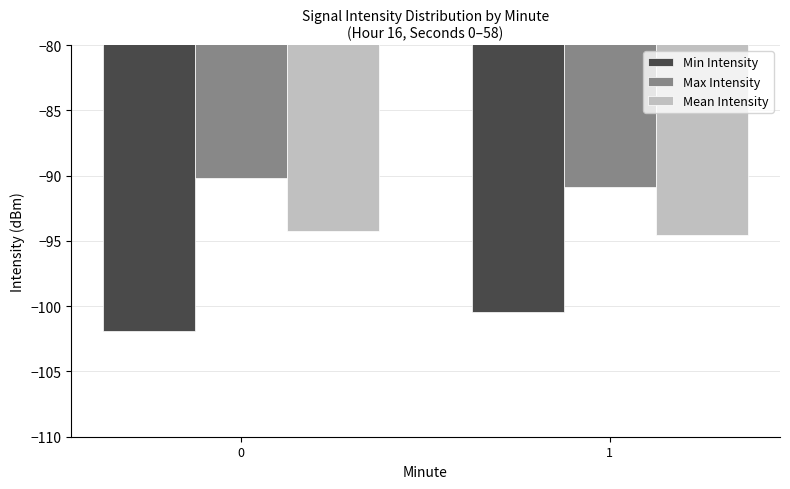

What is the value of the Mean Intensity bar at the 2nd from the left?

-94.6